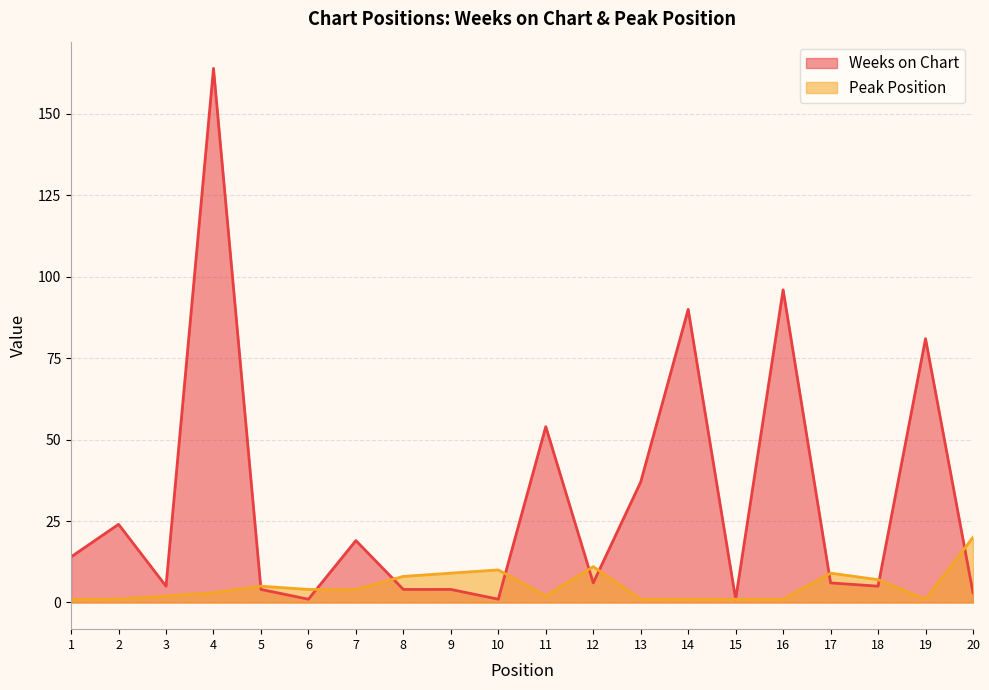

At which label does Weeks on Chart reach its peak?

4